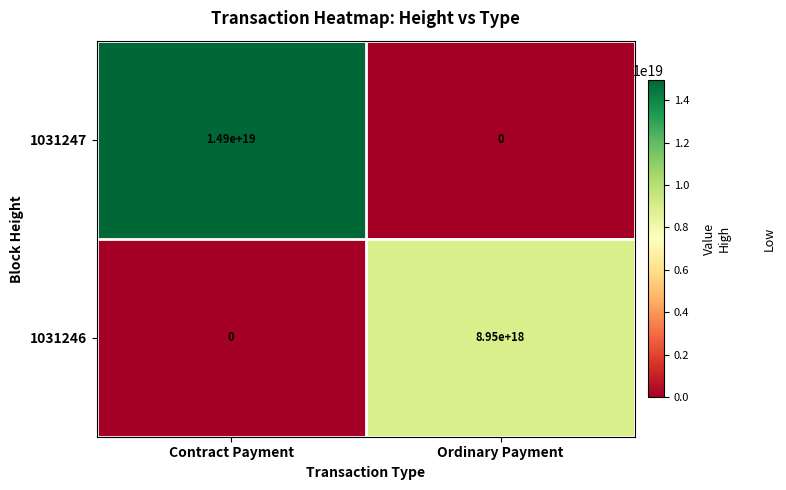

The value of 1031246 at Contract Payment is 0. True or false?

True